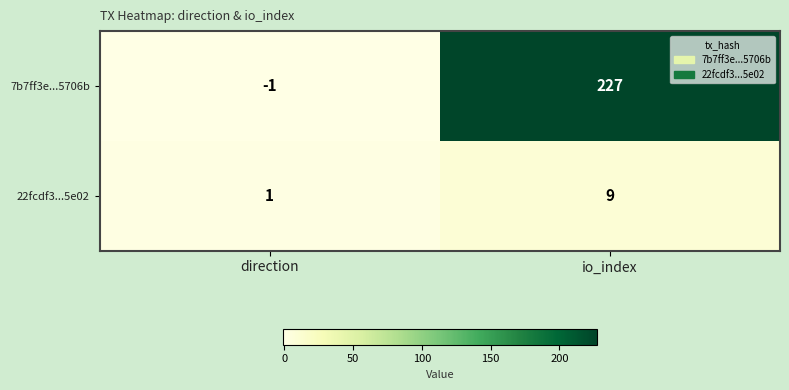

Which series changed the most between direction and io_index?

7b7ff3e...5706b